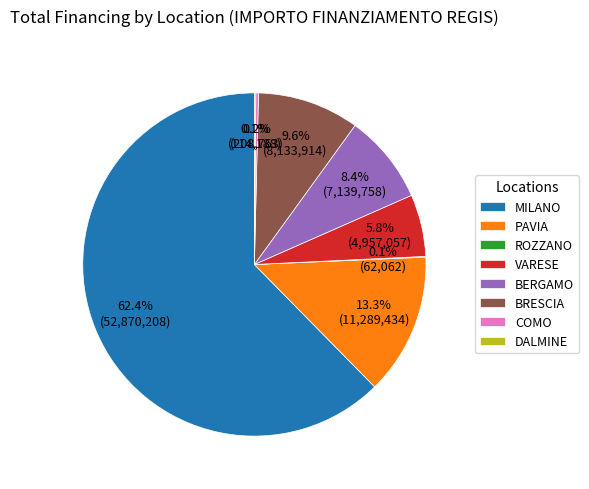

Combined, do BERGAMO and MILANO account for over 50%?

Yes